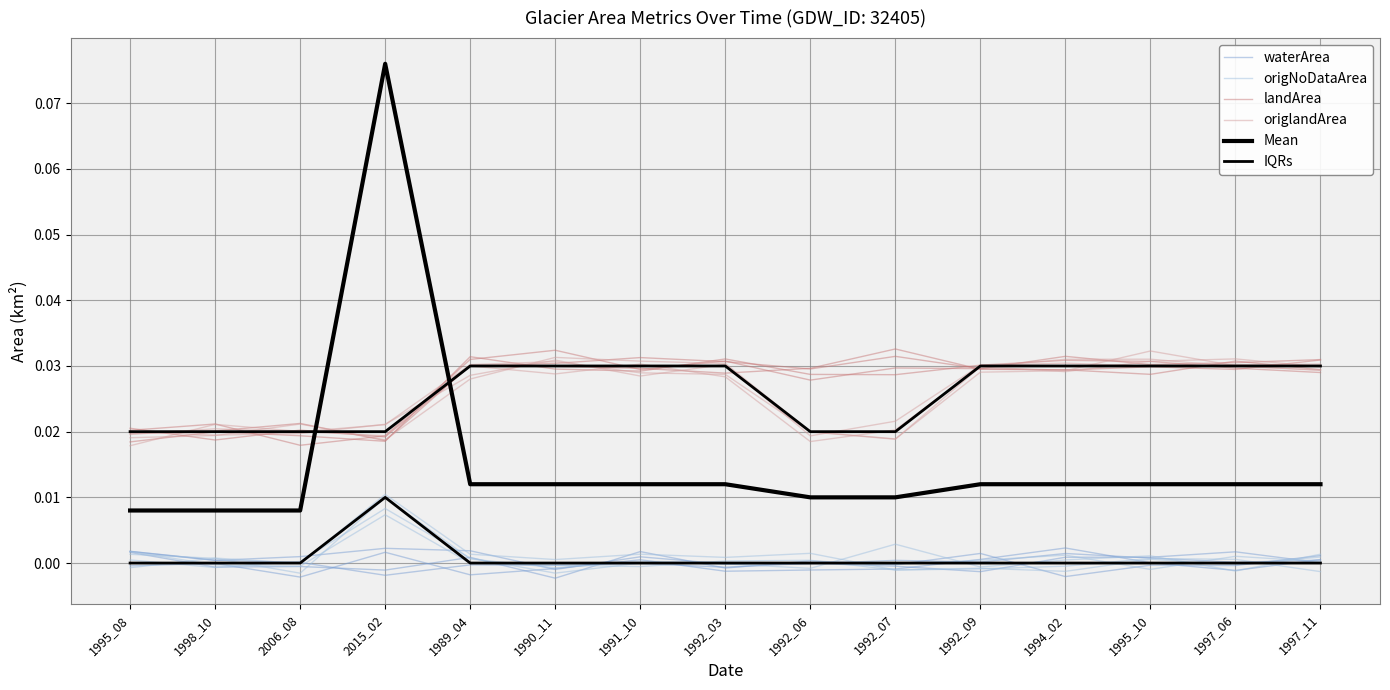

Which category has the highest value across all series?

2015_02